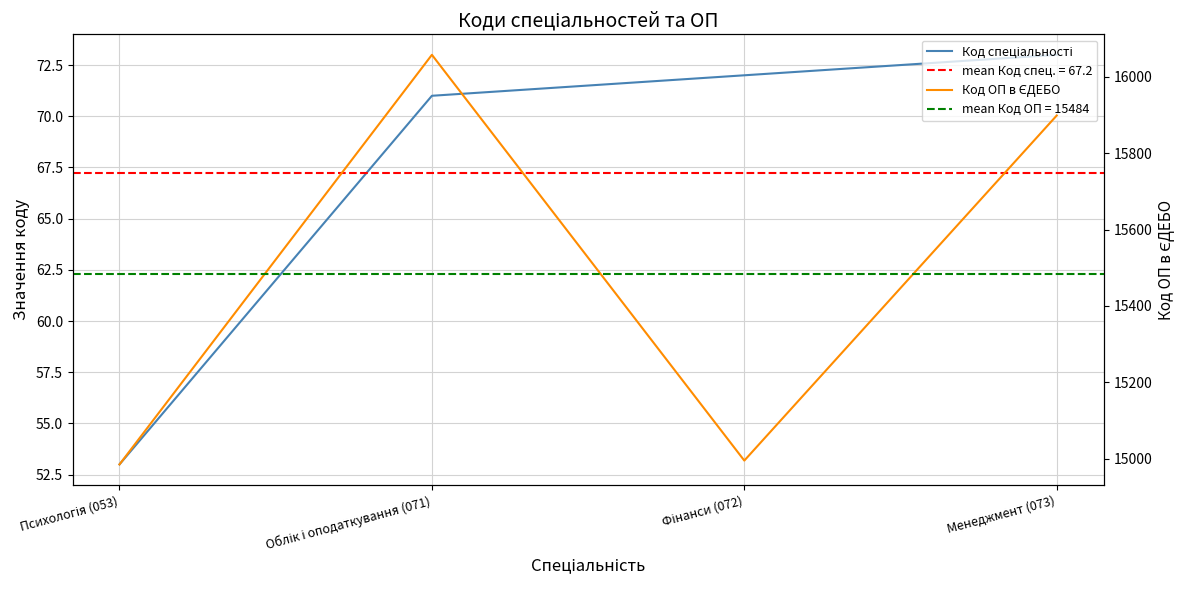

At which category is the sum across all series the highest?

Облік і оподаткування (071)